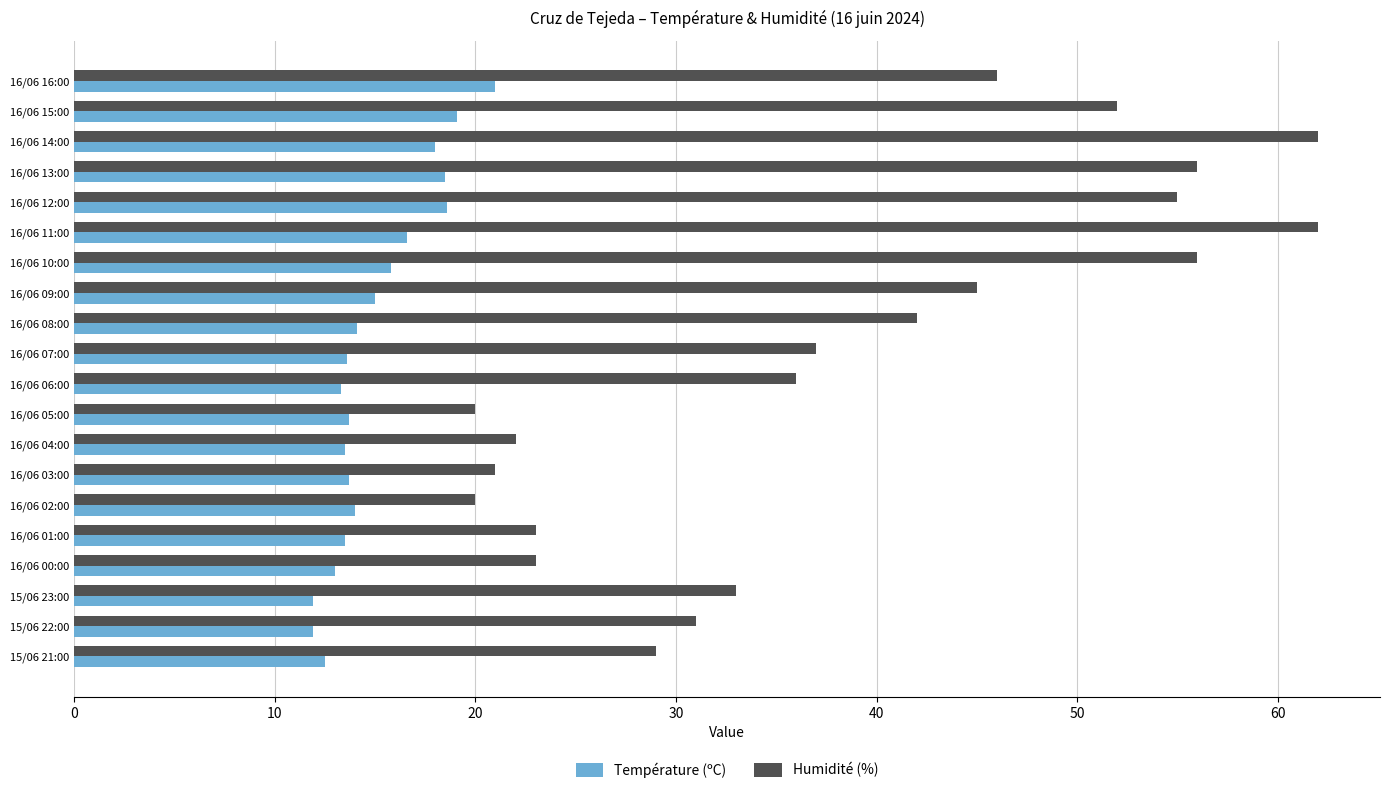

What is the minimum value shown in the chart?

11.9